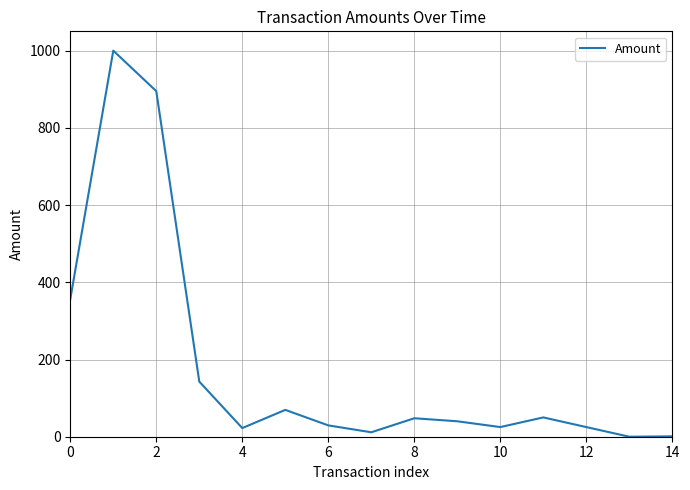

What is the difference between the maximum and minimum values?

1000.0